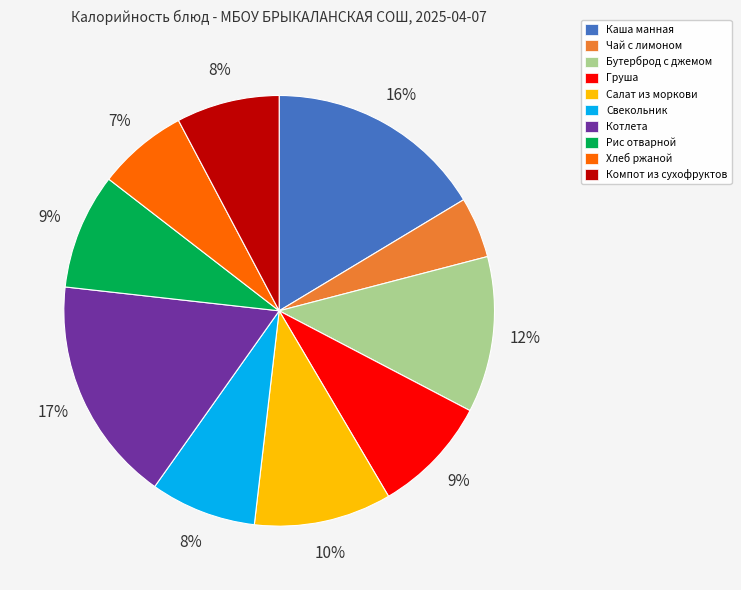

Combined, do Котлета and Компот из сухофруктов account for over 50%?

No